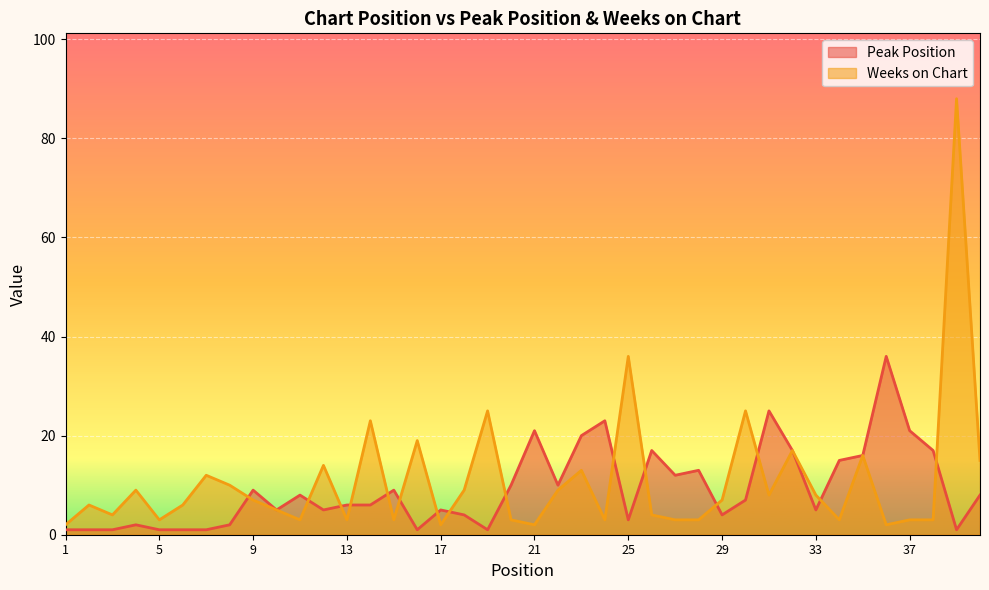

How many intersections are there between Weeks on Chart and Peak Position?

15